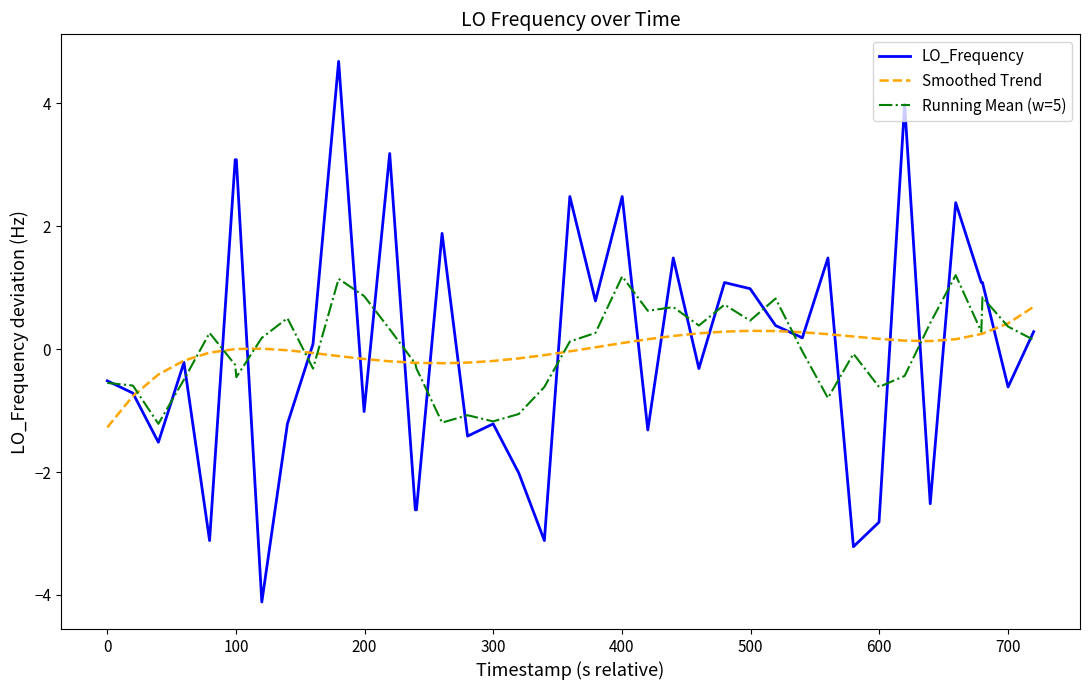

What is the minimum value for Running Mean (w=5)?

-1.2